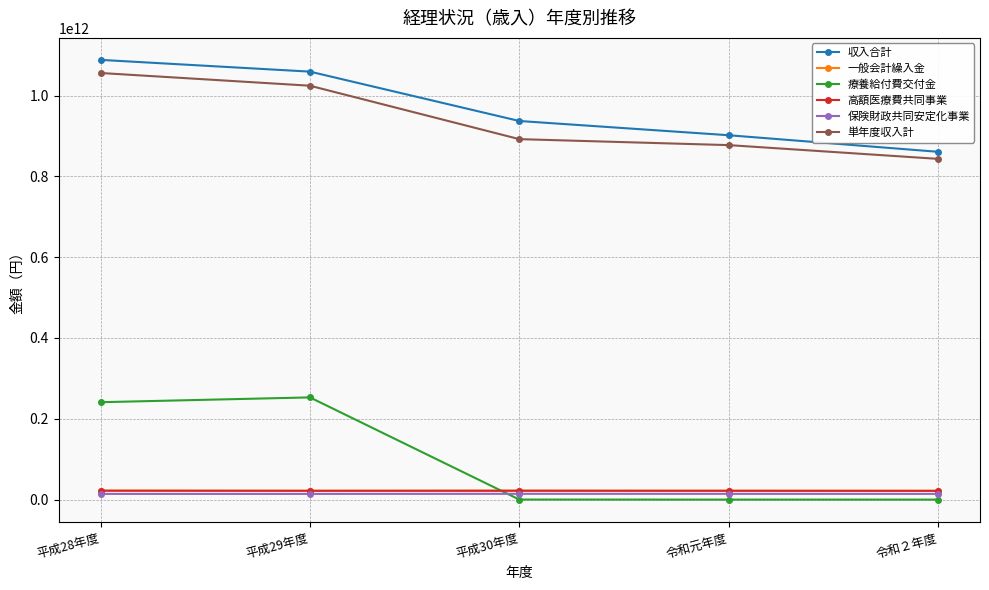

Reading right to left, transcribe all the data shown in this chart.

収入合計: 令和２年度=860698982573	令和元年度=901703189633	平成30年度=936943858203	平成29年度=1059118317686	平成28年度=1088192083094
一般会計繰入金: 令和２年度=21716248173	令和元年度=21857142973	平成30年度=21991072232	平成29年度=21826025222	平成28年度=22103997042
療養給付費交付金: 令和２年度=496610	令和元年度=0	平成30年度=135788135	平成29年度=252950613277	平成28年度=241060098124
高額医療費共同事業: 令和２年度=21716248173	令和元年度=21857142973	平成30年度=21991072232	平成29年度=21826025222	平成28年度=22103997042
保険財政共同安定化事業: 令和２年度=14174975084	令和元年度=14227800989	平成30年度=14344026877	平成29年度=14100205566	平成28年度=14096612051
単年度収入計: 令和２年度=843209044971	令和元年度=877251510368	平成30年度=892037379404	平成29年度=1024241954875	平成28年度=1055727773578